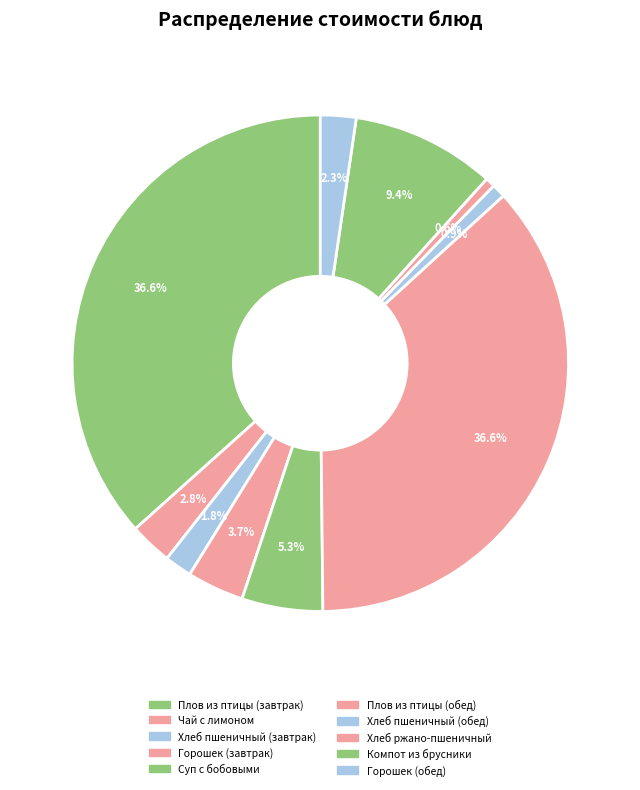

Combined, do Суп с бобовыми and Хлеб ржано-пшеничный account for over 50%?

No